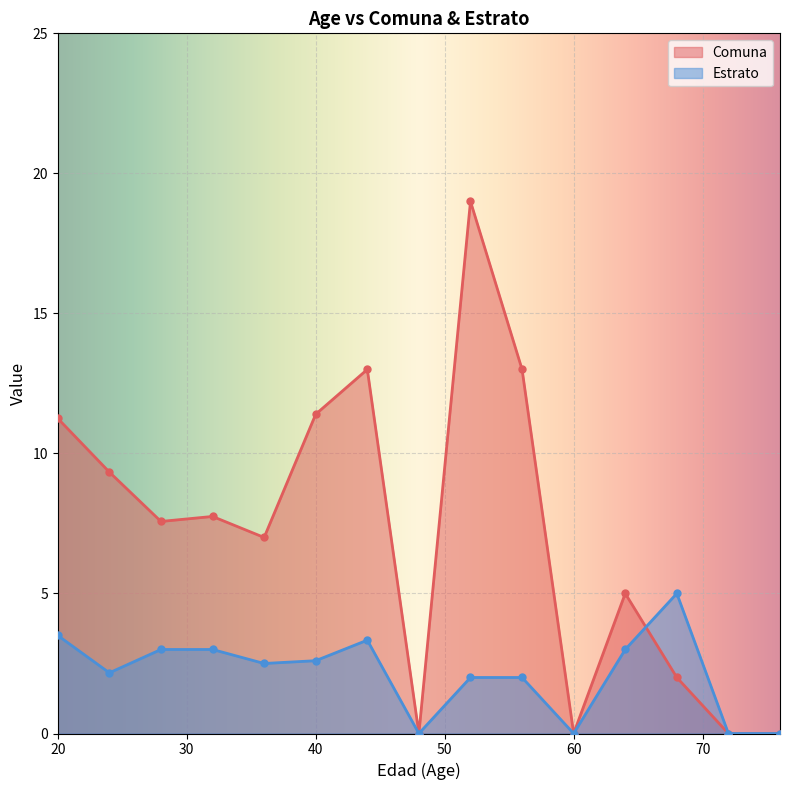

Which series changed the most between 0 and 6?

Comuna